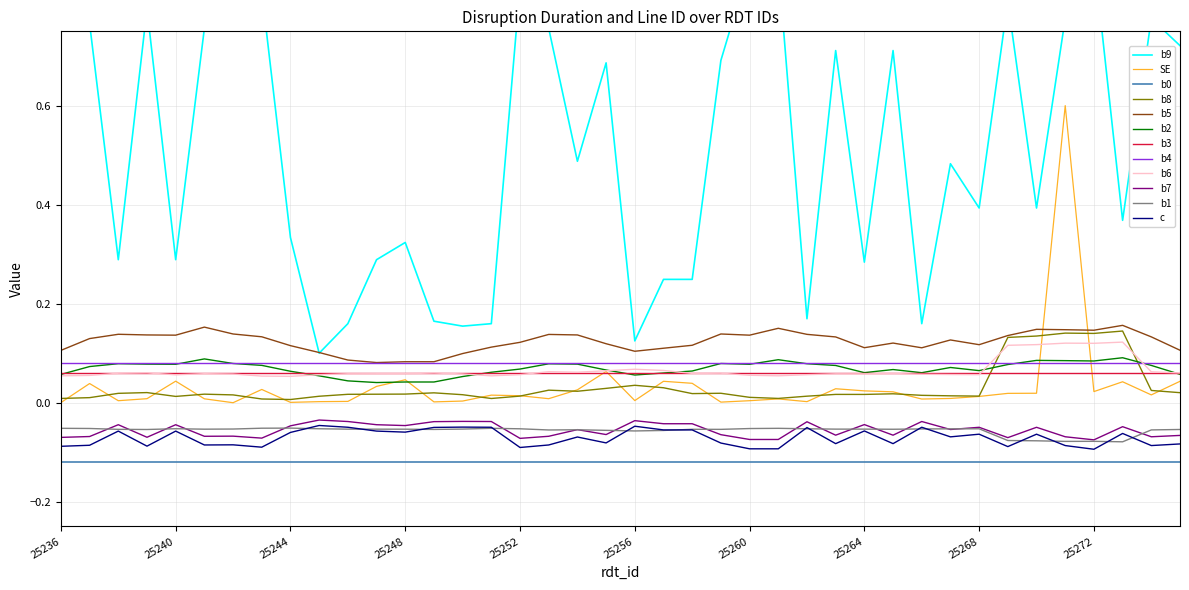

What is the value of the rdt_lines_id point at the 7th from the left?

0.8